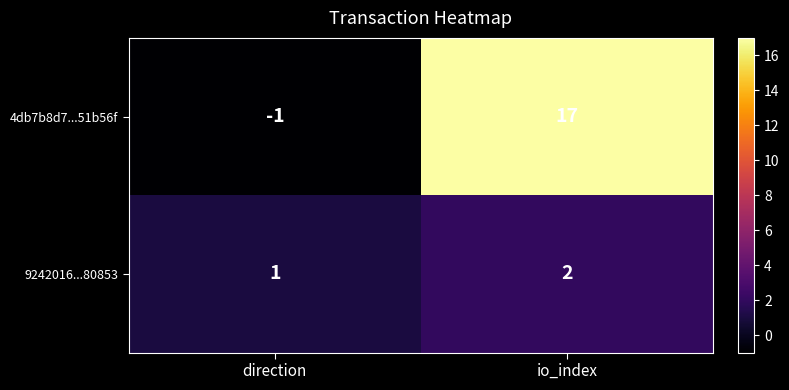

How many categories are shown in the chart?

2